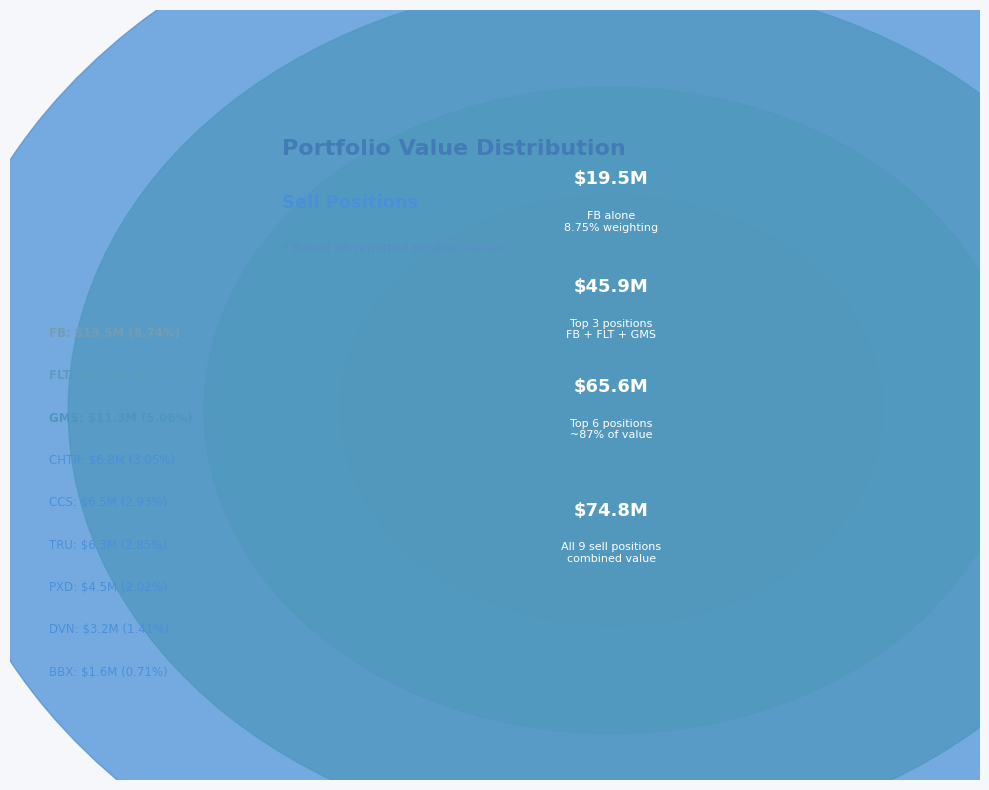

Rank the categories by value from highest to lowest.

FACEBOOK INC, FLEETCOR TECHNOLOGIES, GMS INC, CHARTER COMMUNICATIONS, CENTURY CMNTYS INC, TRANSUNION, PIONEER NAT RES CO, DEVON ENERGY CORP, BBX CAP CORP